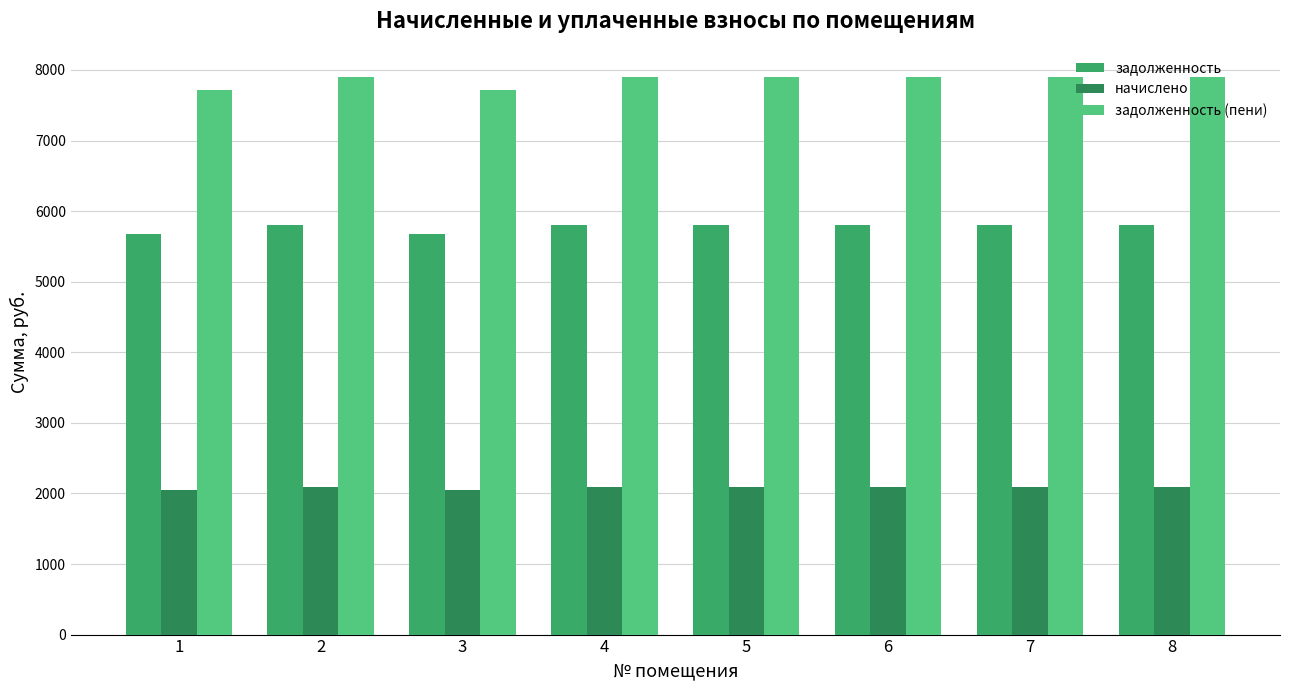

How many values in the задолженность series exceed 5809?

6